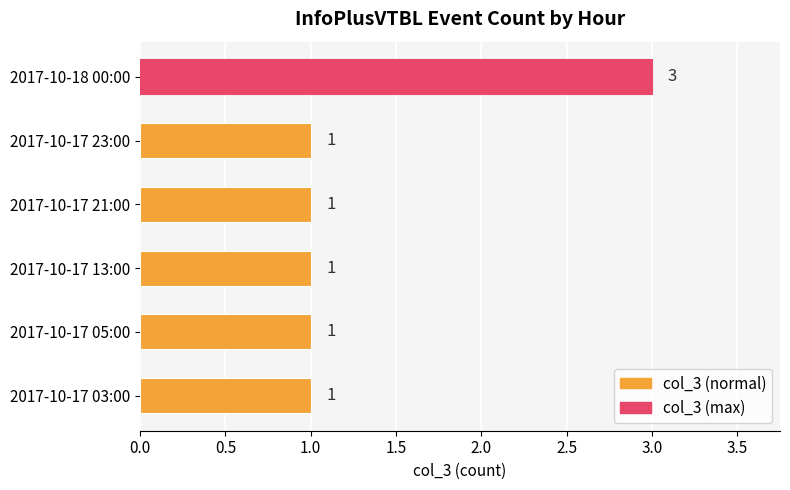

What is the ratio of the value at 2017-10-17 21:00 to the value at 2017-10-17 03:00?

1.0